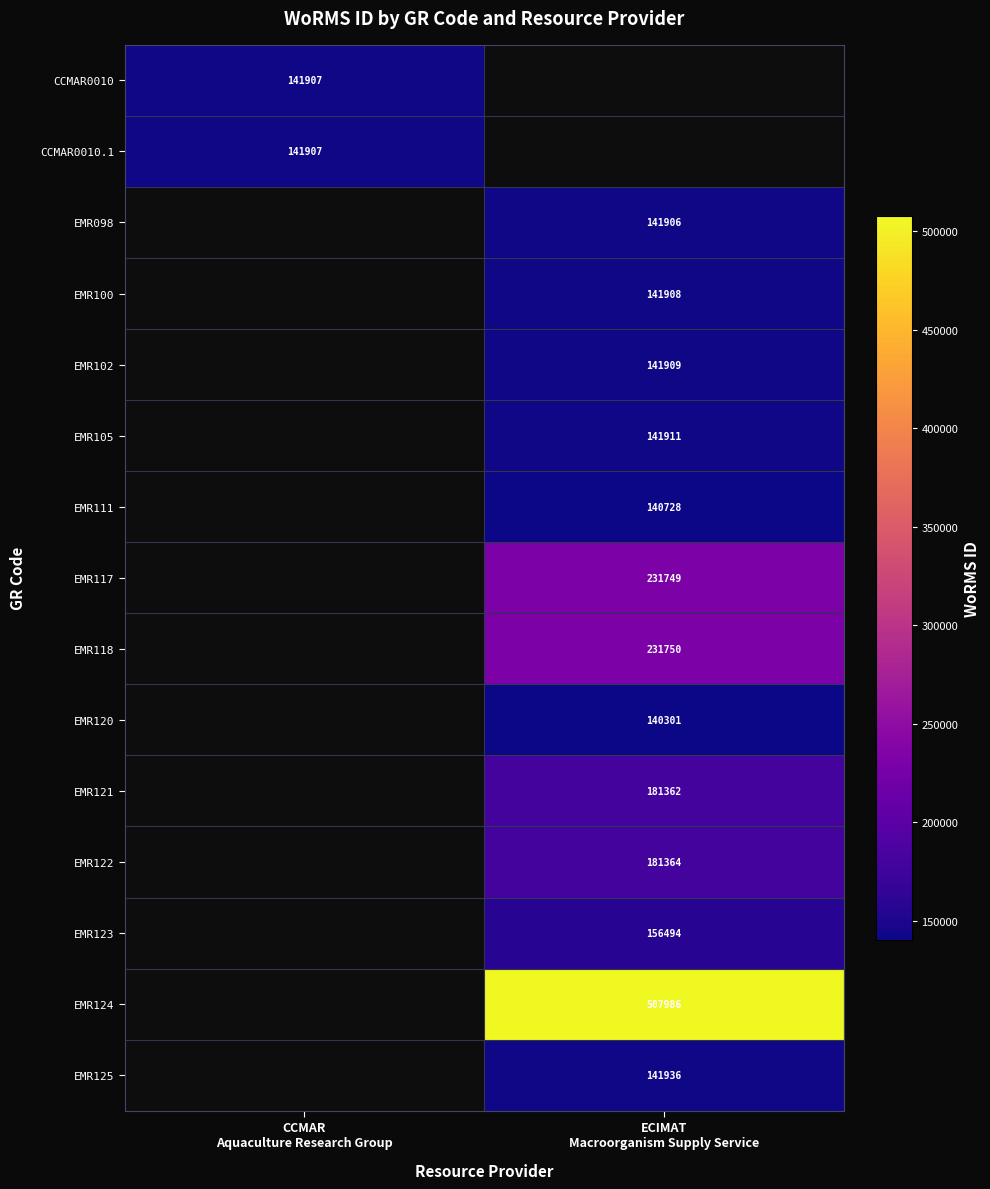

What is the sum of all EMR105 values?

141911